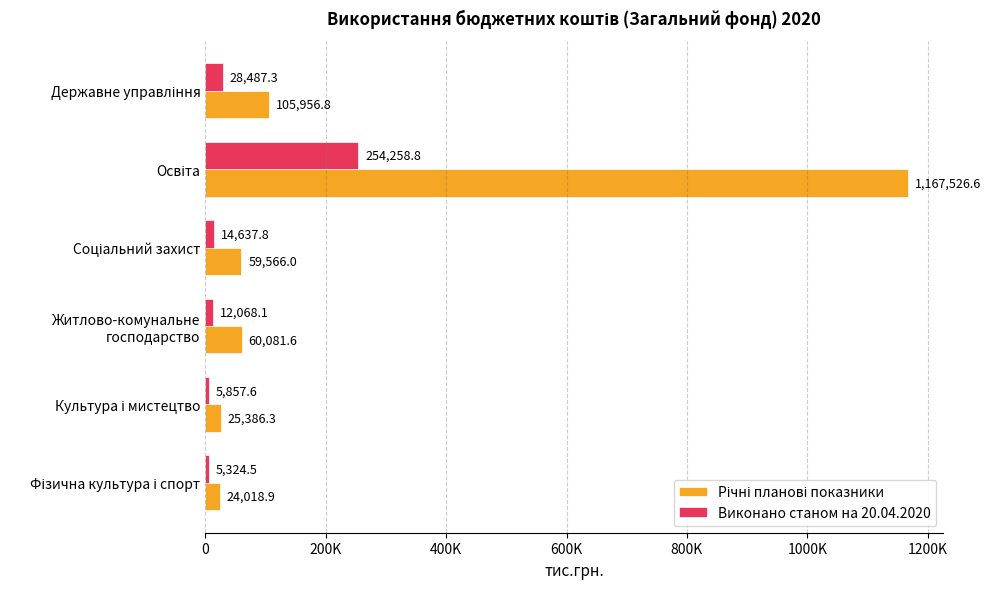

How many series are shown in this chart?

2